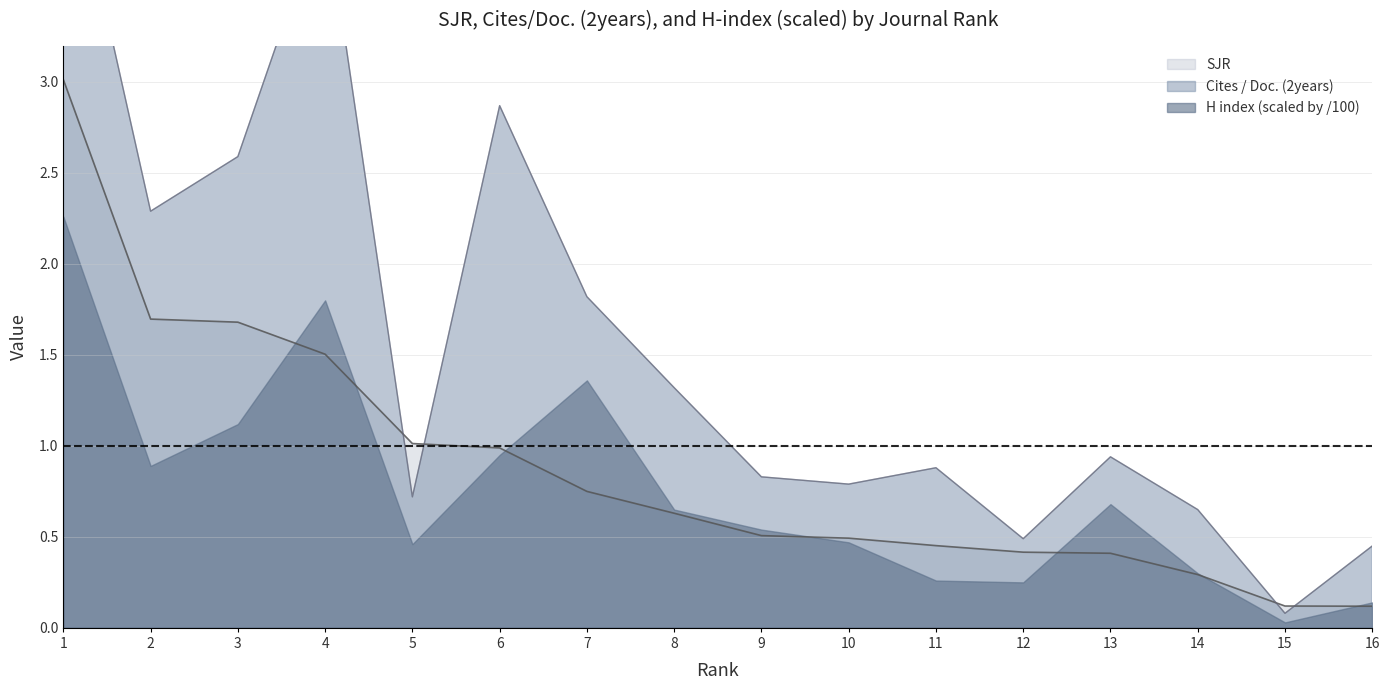

True or false: SJR has a value of 0.2 at 8.

False